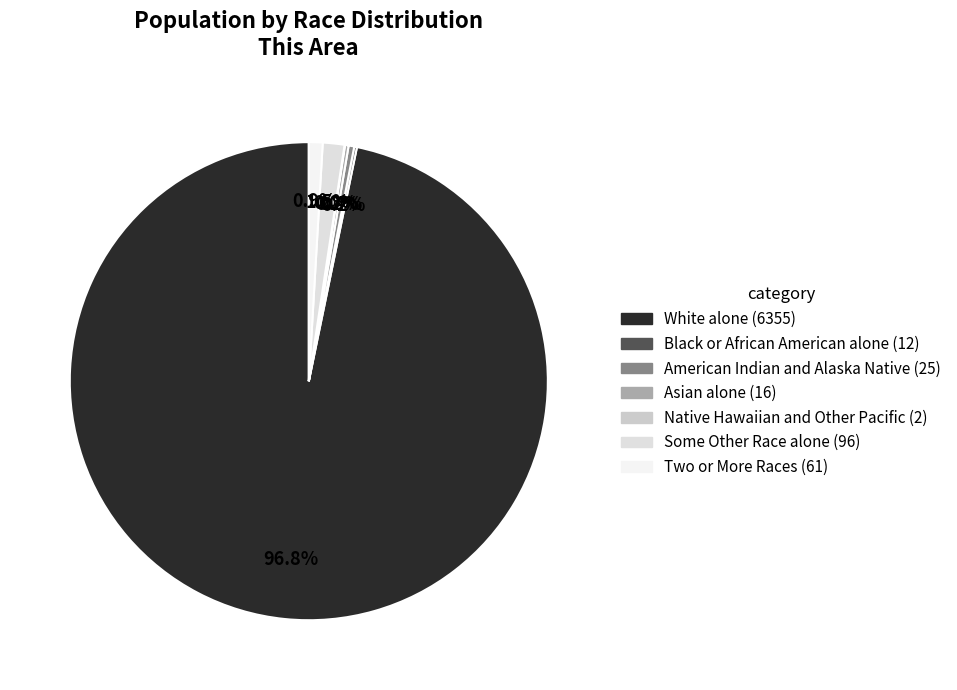

Combined, what portion of the pie is Asian alone and Native Hawaiian and Other Pacific?

0.3%